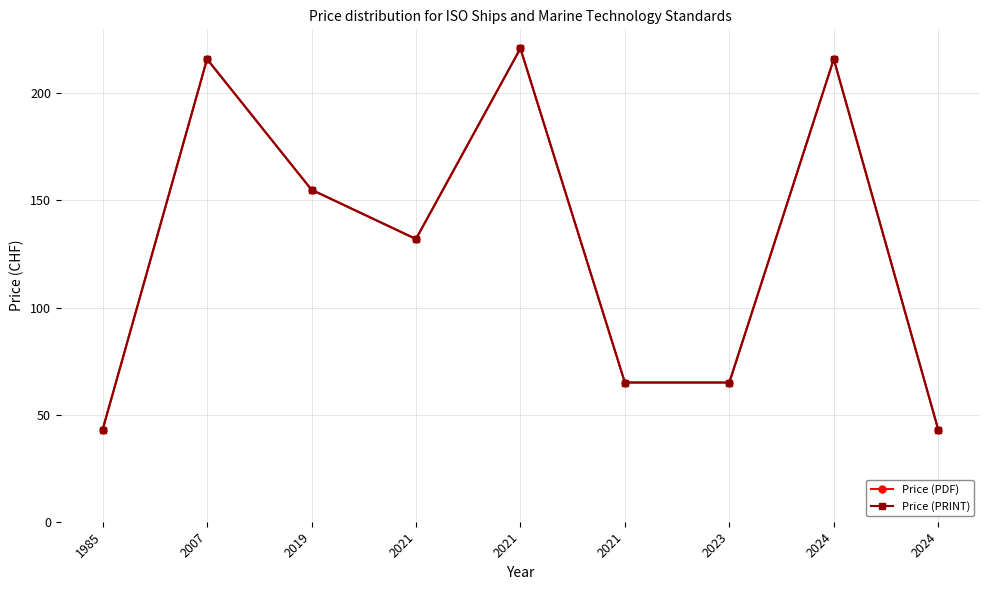

True or false: Price (PRINT) and Price (PDF) intersect in this chart.

False